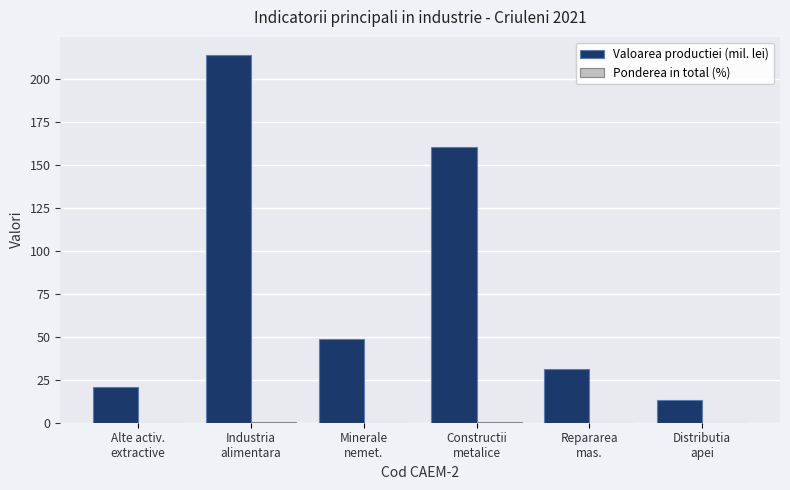

Which series has the largest total across all categories?

Valoarea productiei (mil. lei)